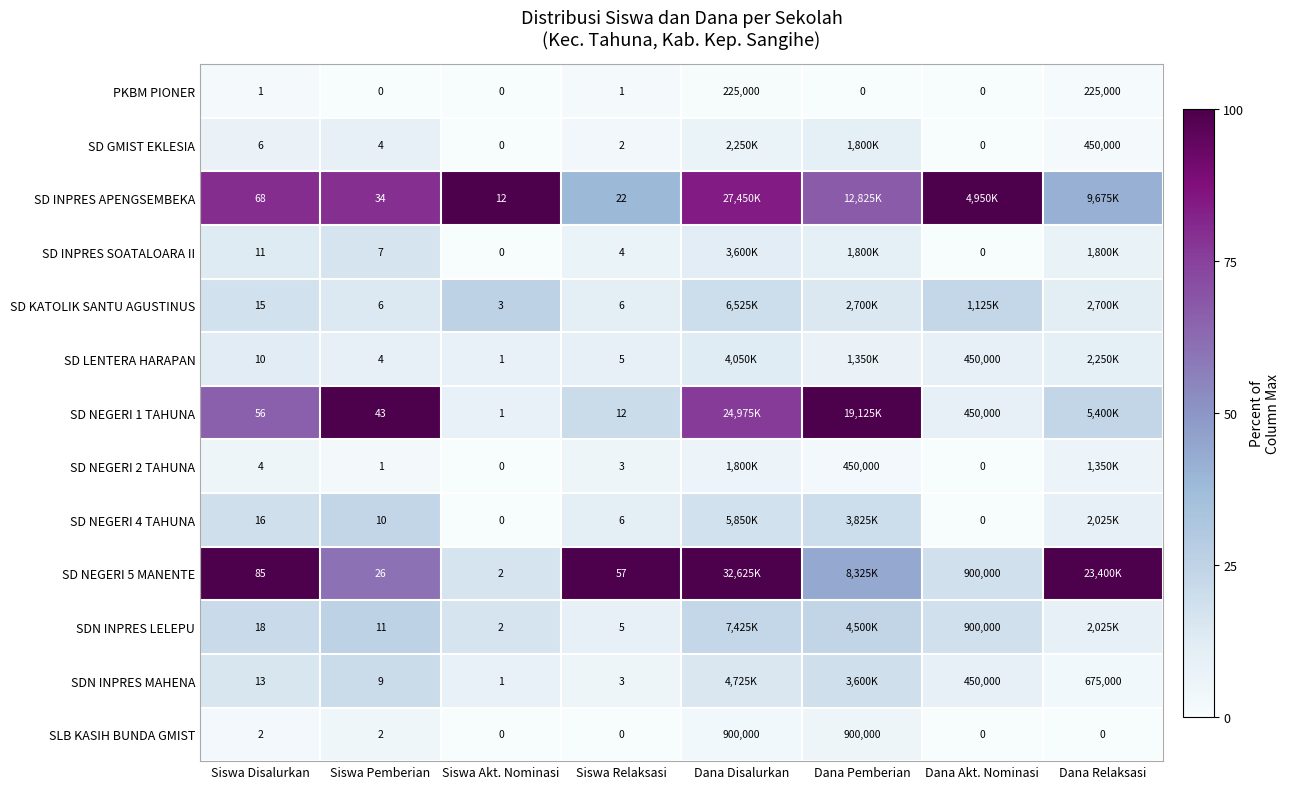

How many values in the SD NEGERI 4 TAHUNA series are below 17?

4